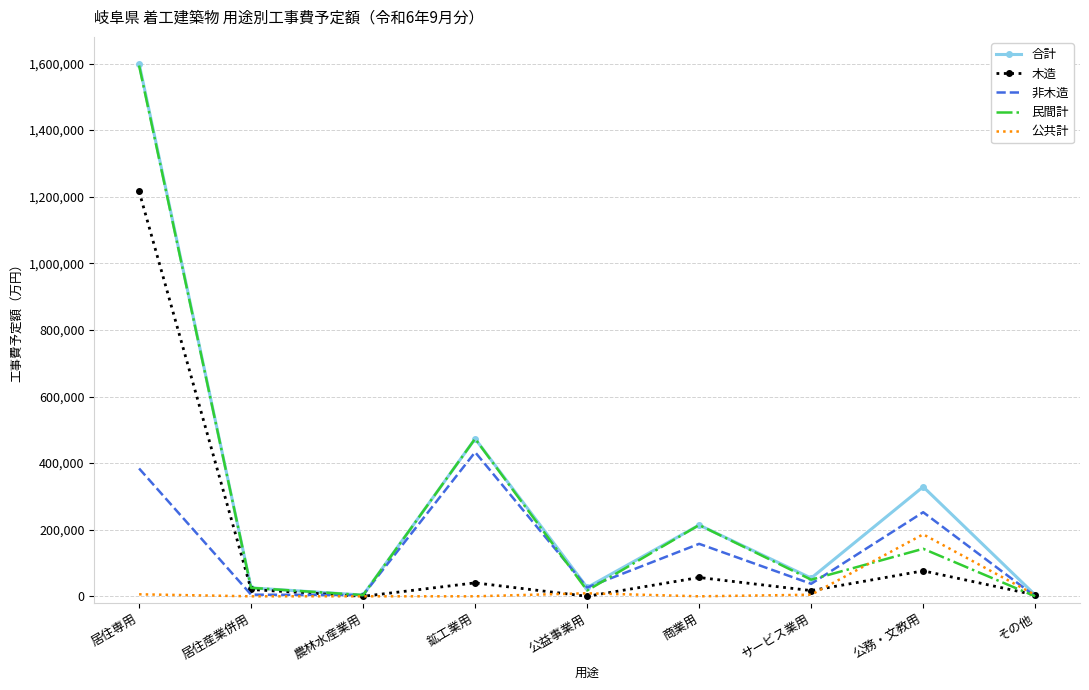

Is it true that 非木造 equals 535422 at 居住専用?

False